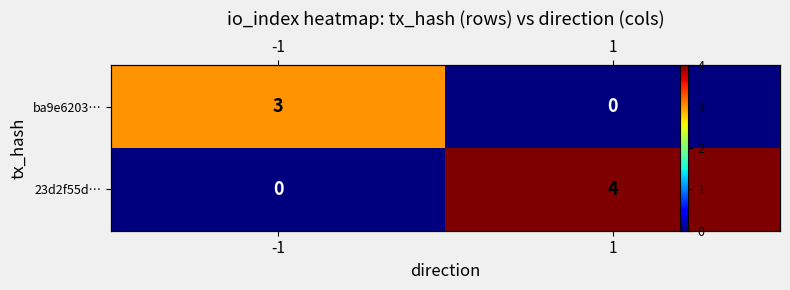

Is it true that 23d2f55d… equals 7 at 1?

False